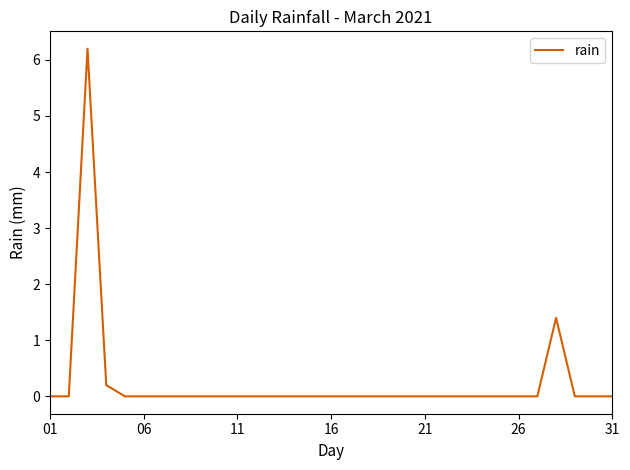

What is the difference between the maximum and minimum values?

6.2